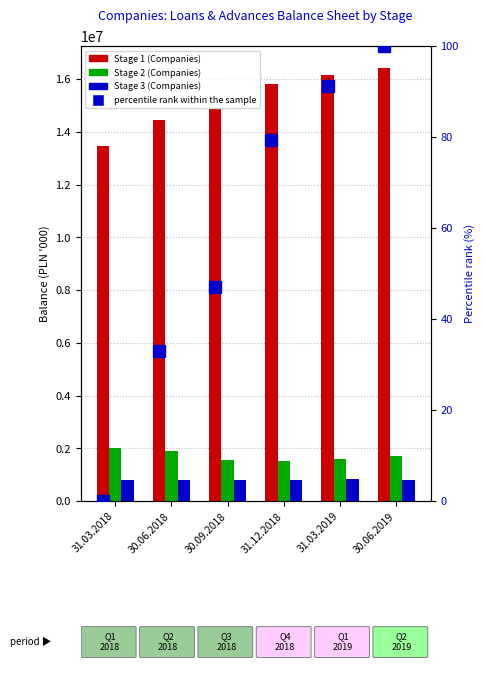

At which label does Stage 3 (Companies) reach its peak?

31.03.2019